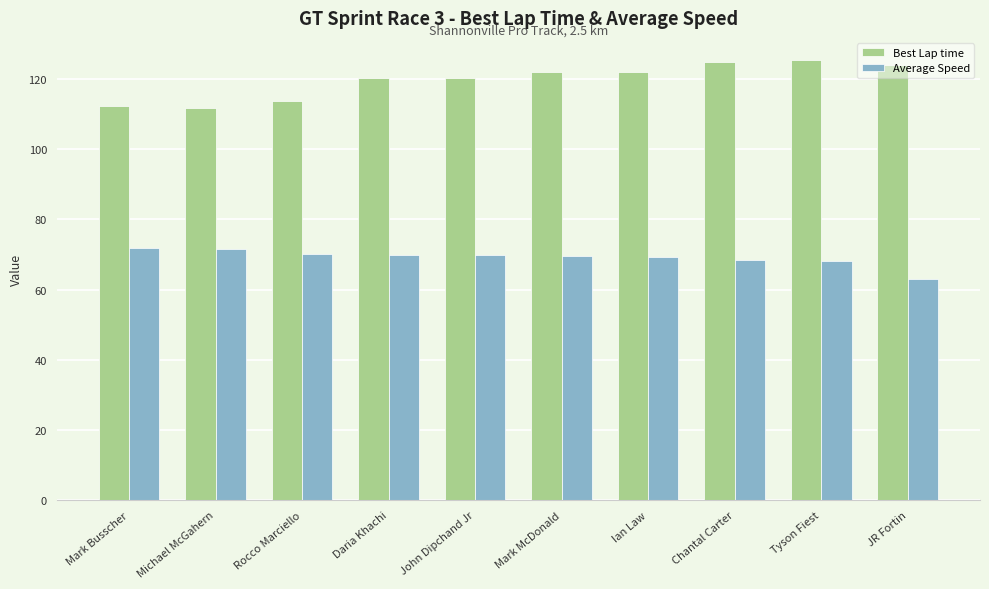

How many bars are there in each group?

2